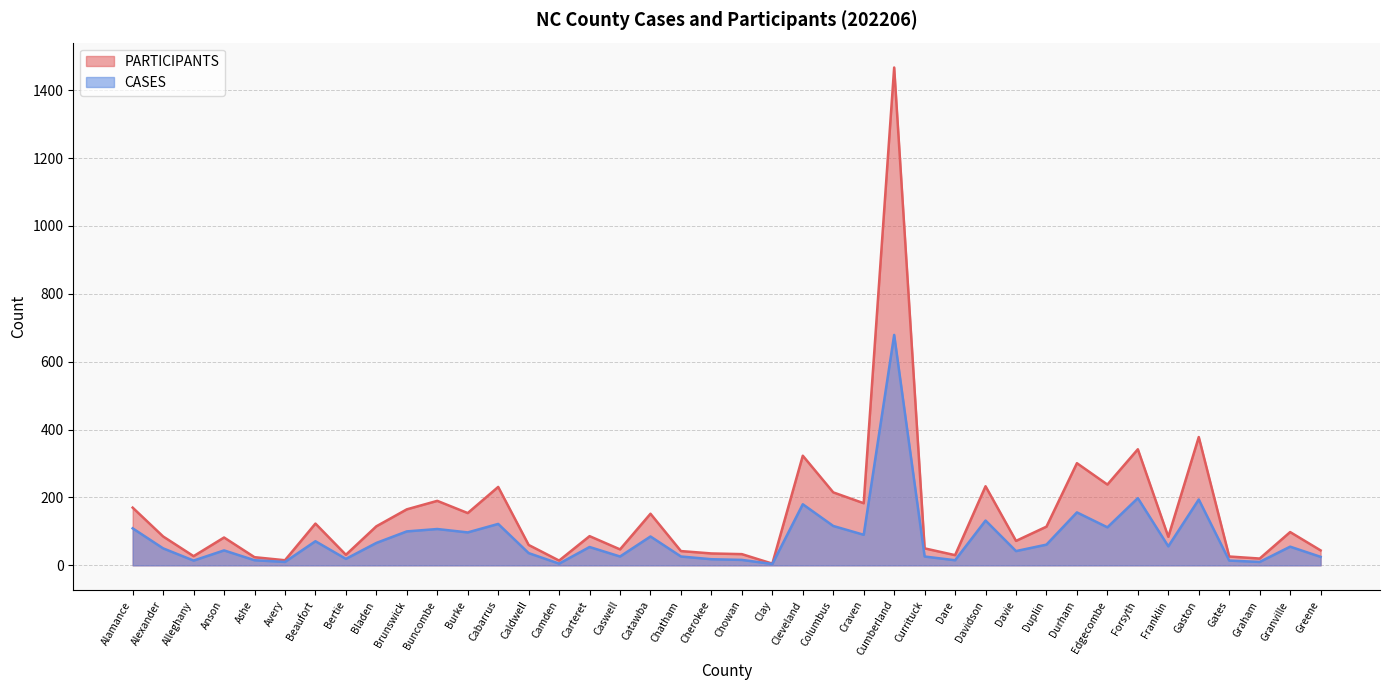

What is the value of the CASES point at the 6th from the left?

10